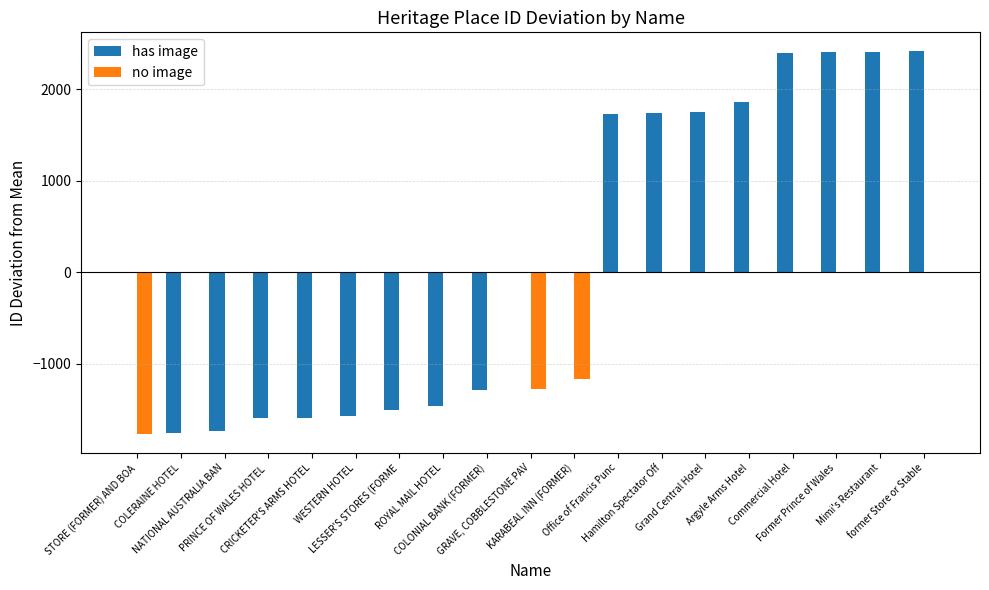

Where is no image nearest to the value -881?

KARABEAL INN (FORMER)